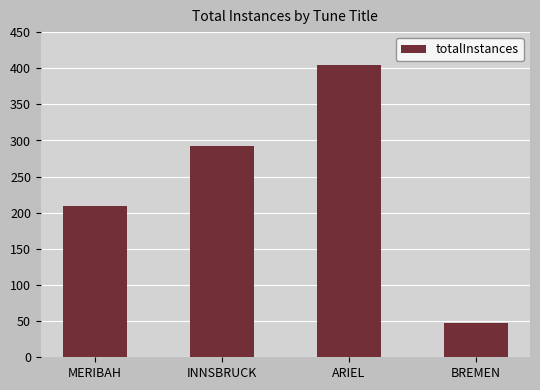

What is the change in value from INNSBRUCK to ARIEL?

+113